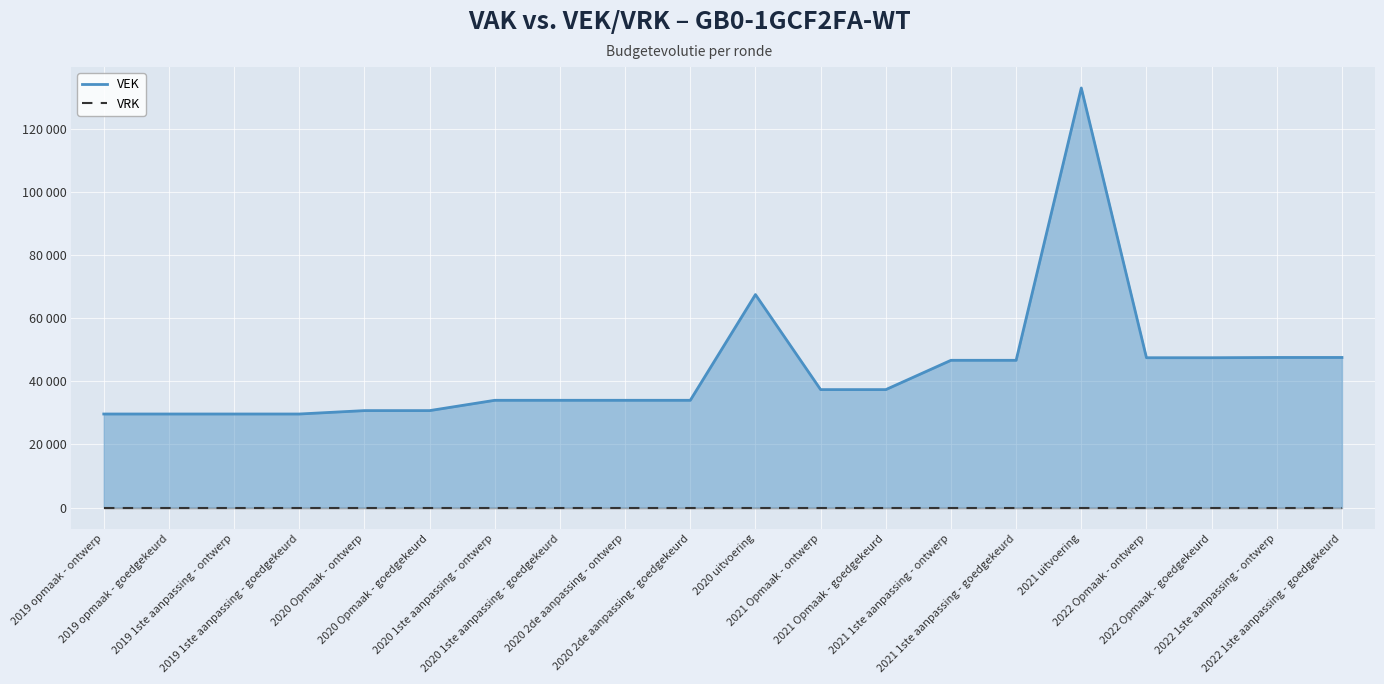

What is the label of the 1st point from the right?

2022 1ste aanpassing - goedgekeurd